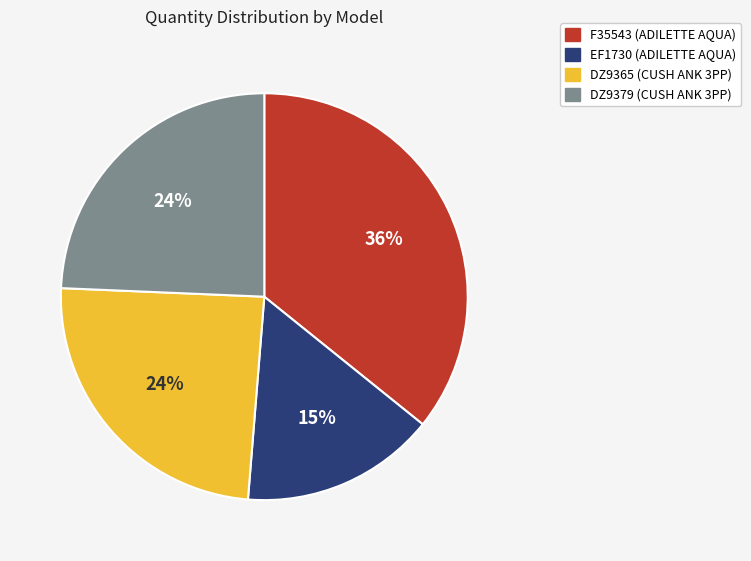

How many segments does this pie chart have?

4